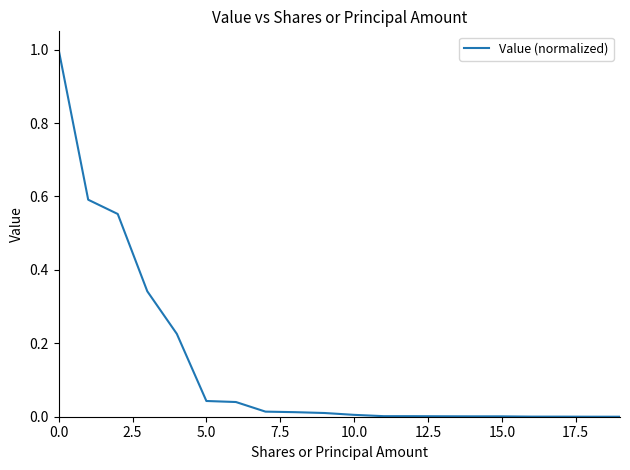

Does the chart display data point markers on the line(s)?

No